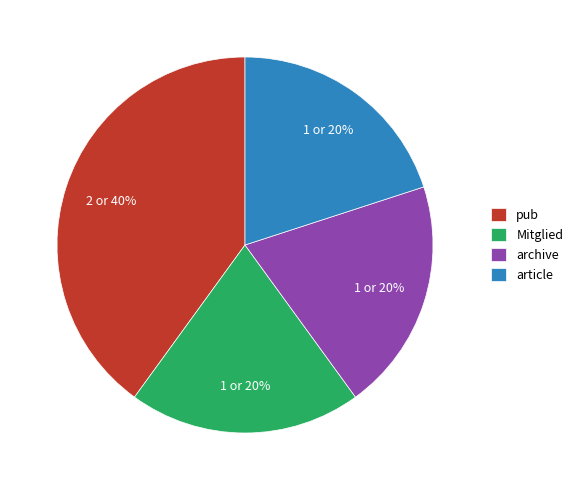

Combined, do article and archive account for over 50%?

No